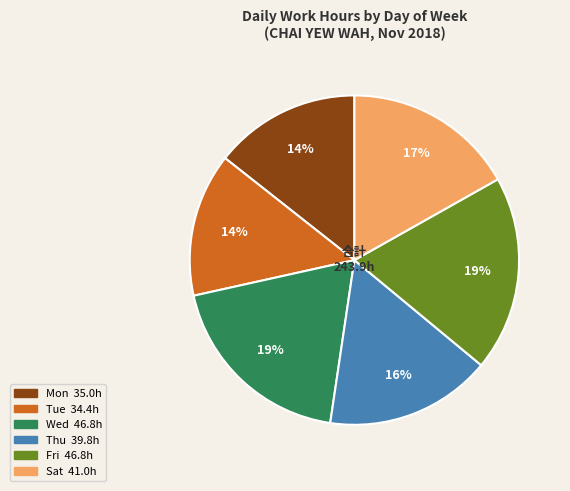

Is there a majority slice in this chart?

No